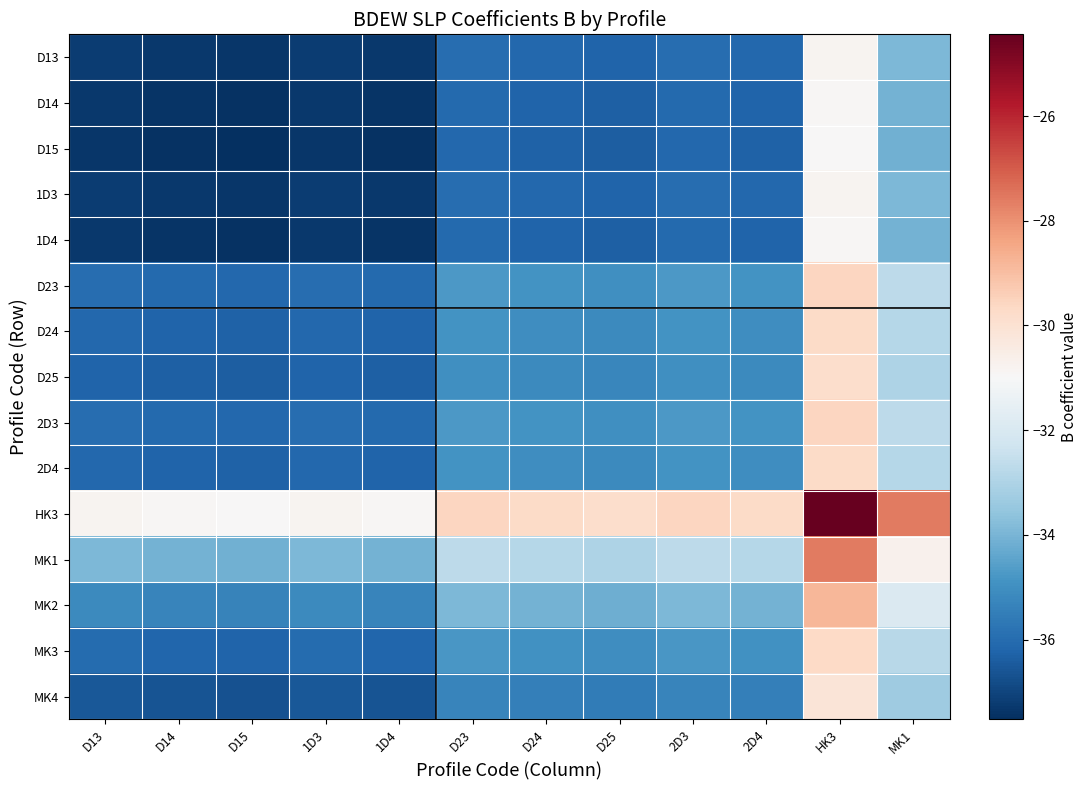

What is the greatest value displayed?

-24.4